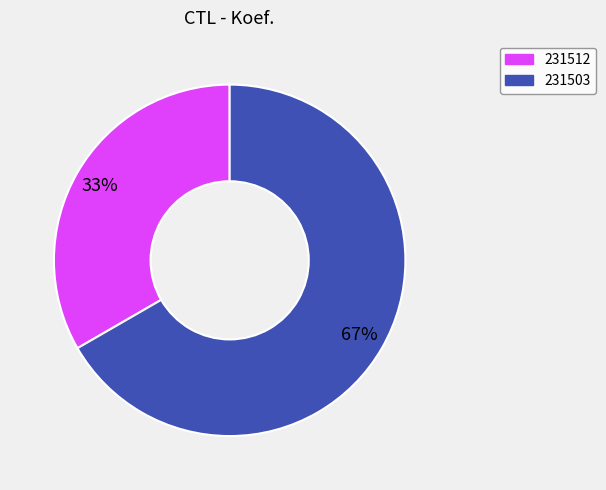

How many slices are in this pie chart?

2